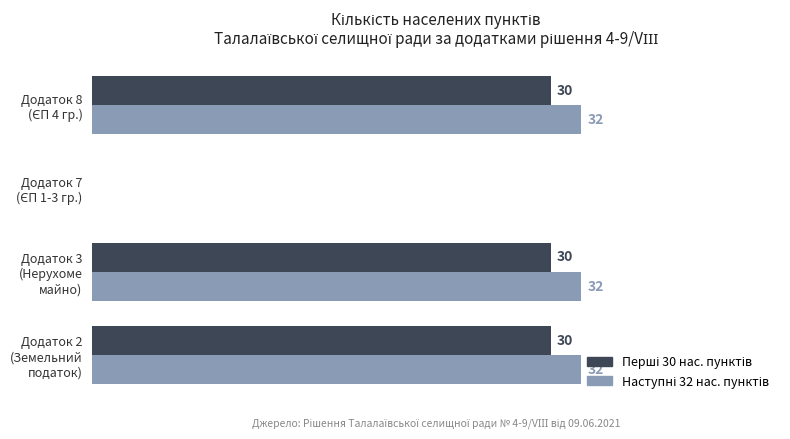

How many distinct data groups are displayed?

2